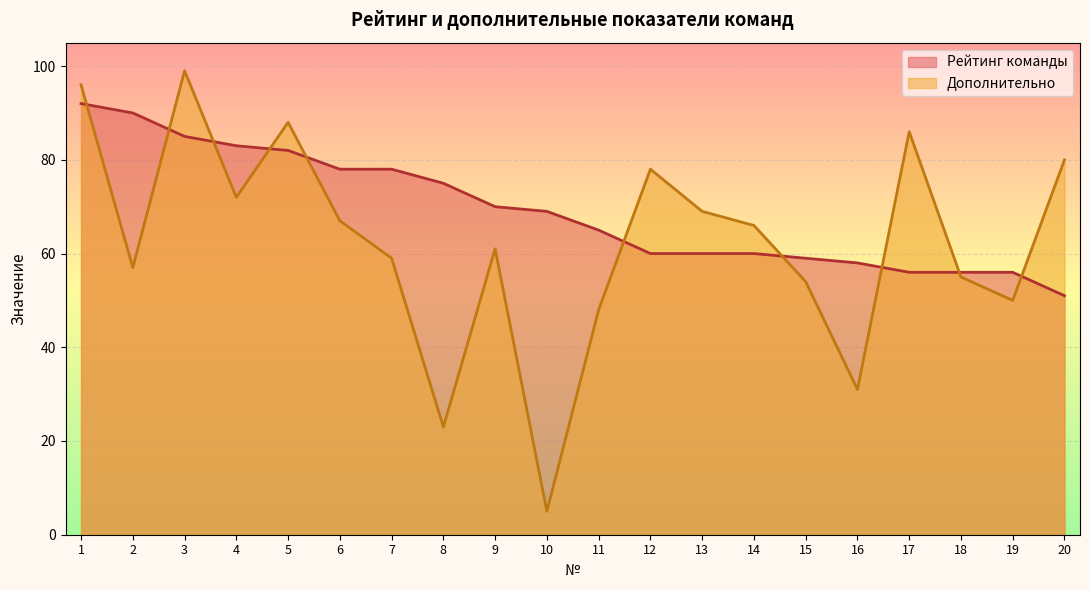

How many times do Дополнительно and Рейтинг команды cross each other?

10